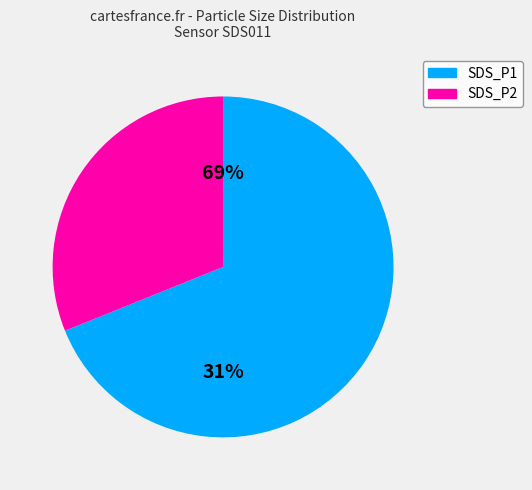

What is the ratio of the value at SDS_P2 to the value at SDS_P1?

0.5